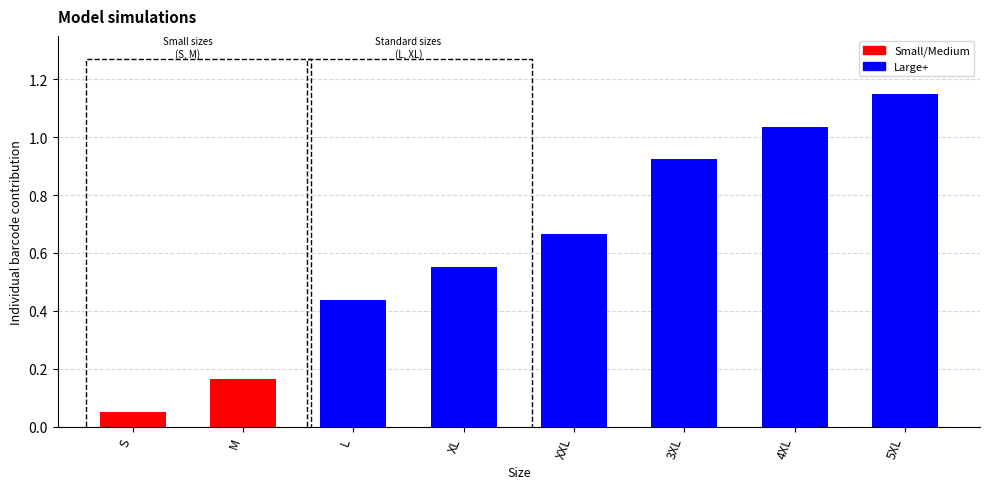

Are the bars grouped side by side (vs. stacked)?

No